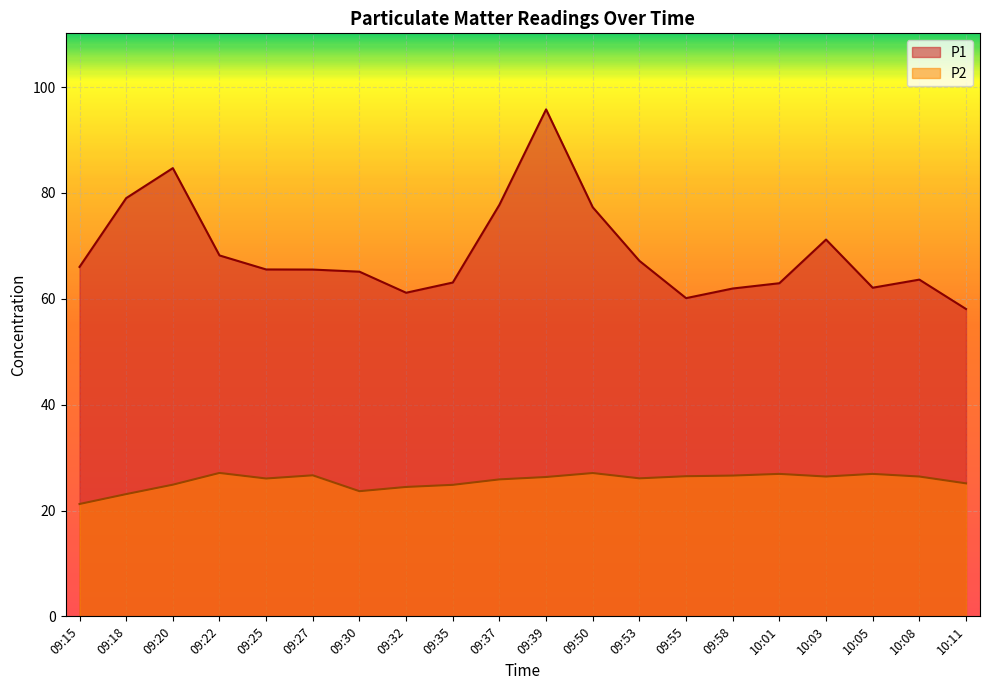

List the labels in order of P1 value, largest first.

09:39, 09:20, 09:18, 09:37, 09:50, 10:03, 09:22, 09:53, 09:15, 09:25, 09:27, 09:30, 10:08, 09:35, 10:01, 10:05, 09:58, 09:32, 09:55, 10:11